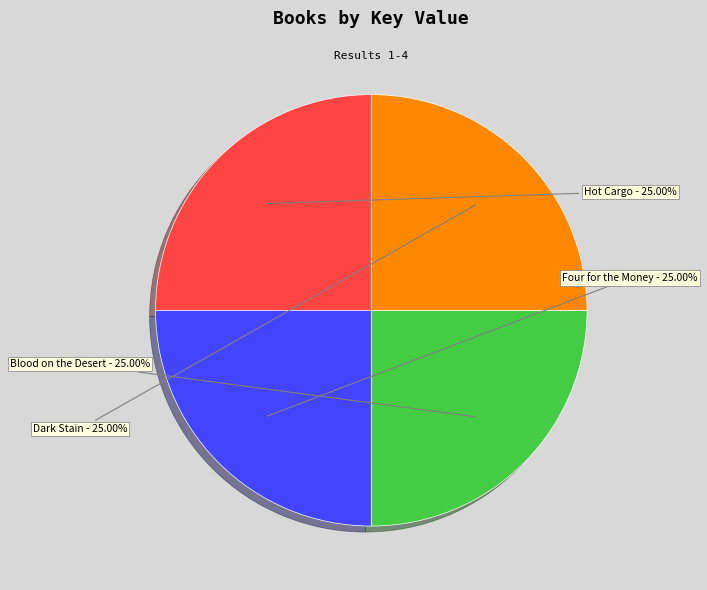

Does any single category account for the majority?

No